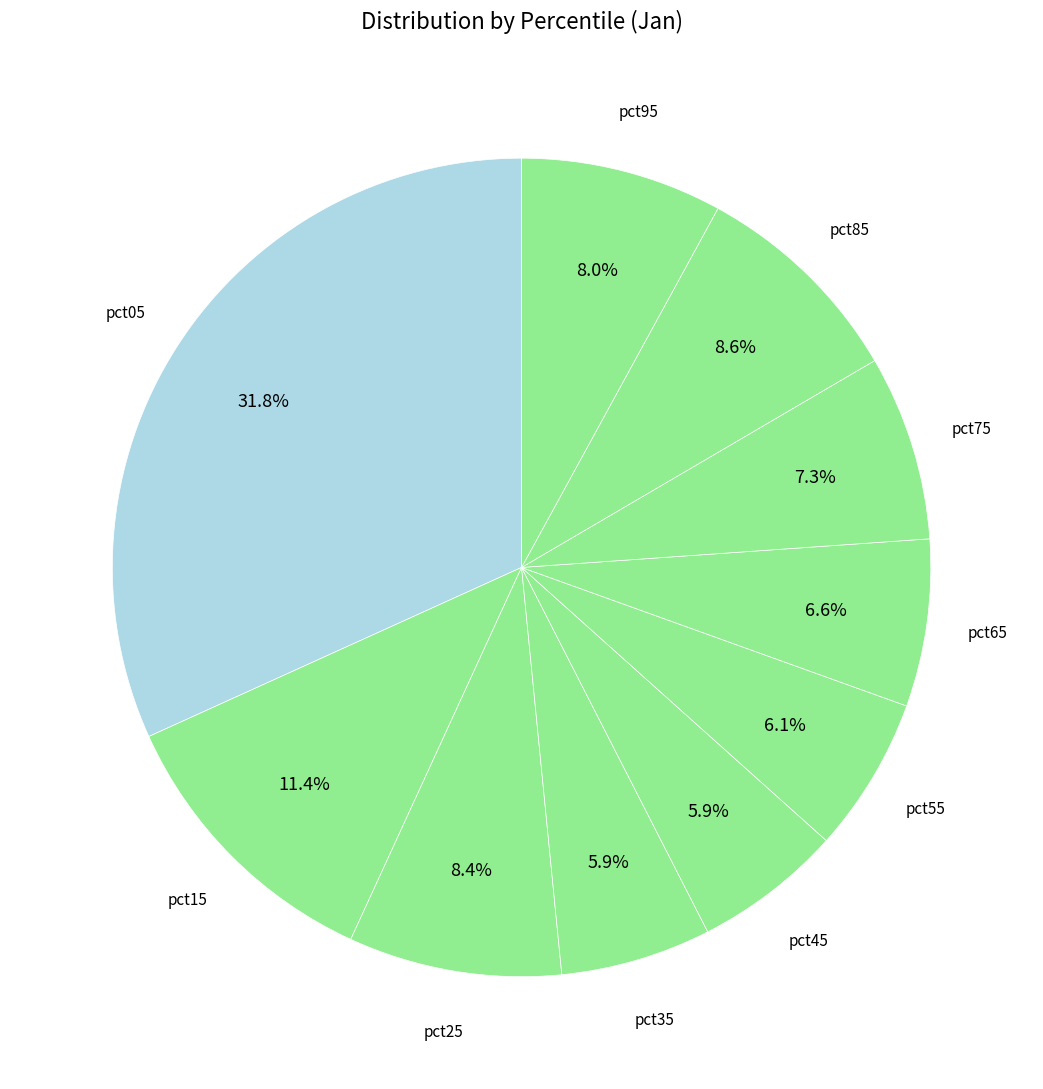

How many slices are in this pie chart?

10